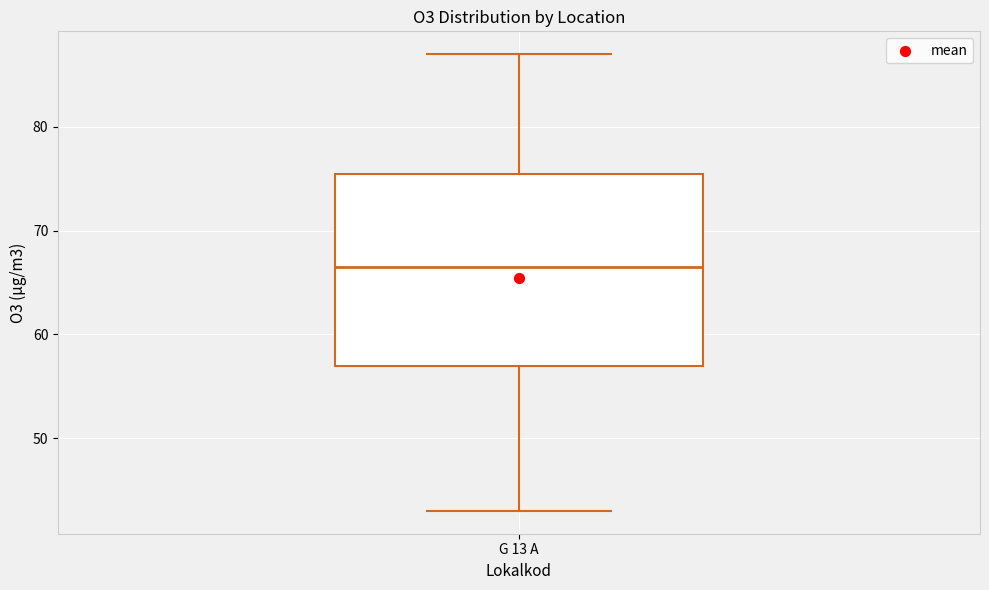

Where does the median line of the box for G 13 A sit on the y-axis? The values are not printed on the chart, so give them approximately, as read against the axis.

67